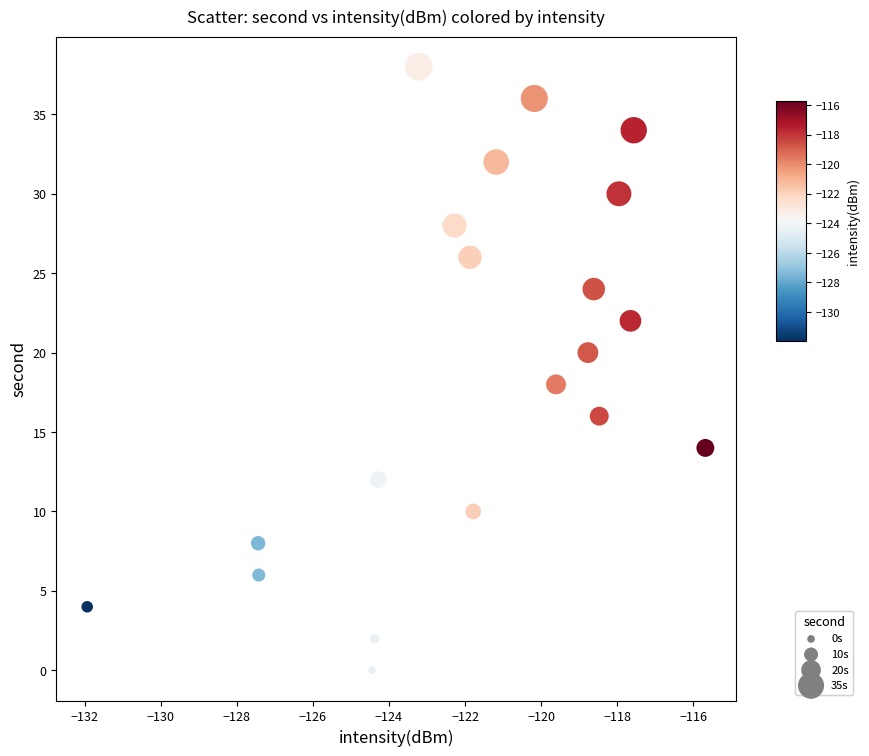

What is the range of Y values (max minus min)?

38